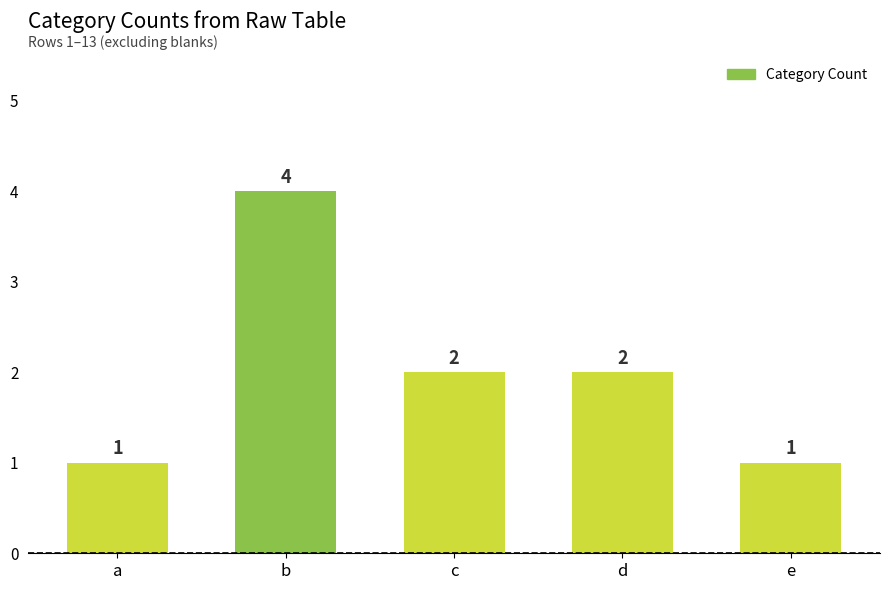

Does the chart contain any negative values?

No